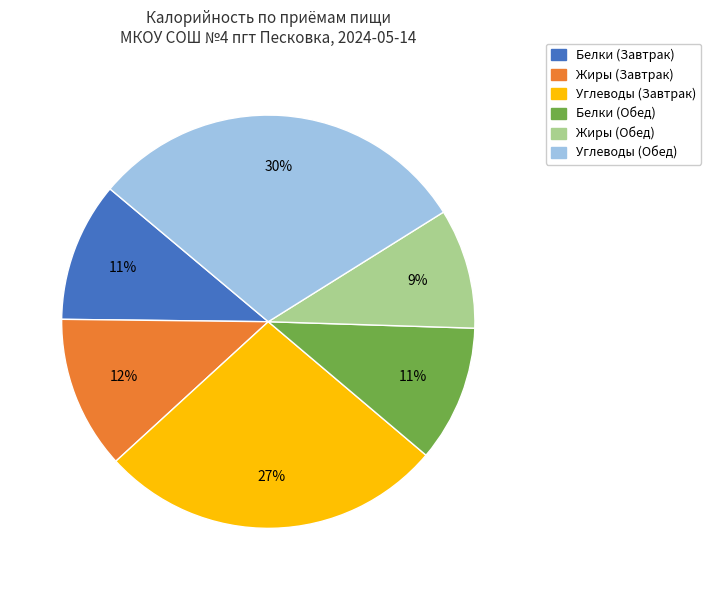

To the nearest percent, what is the difference between the largest and smallest slice percentages?

21%